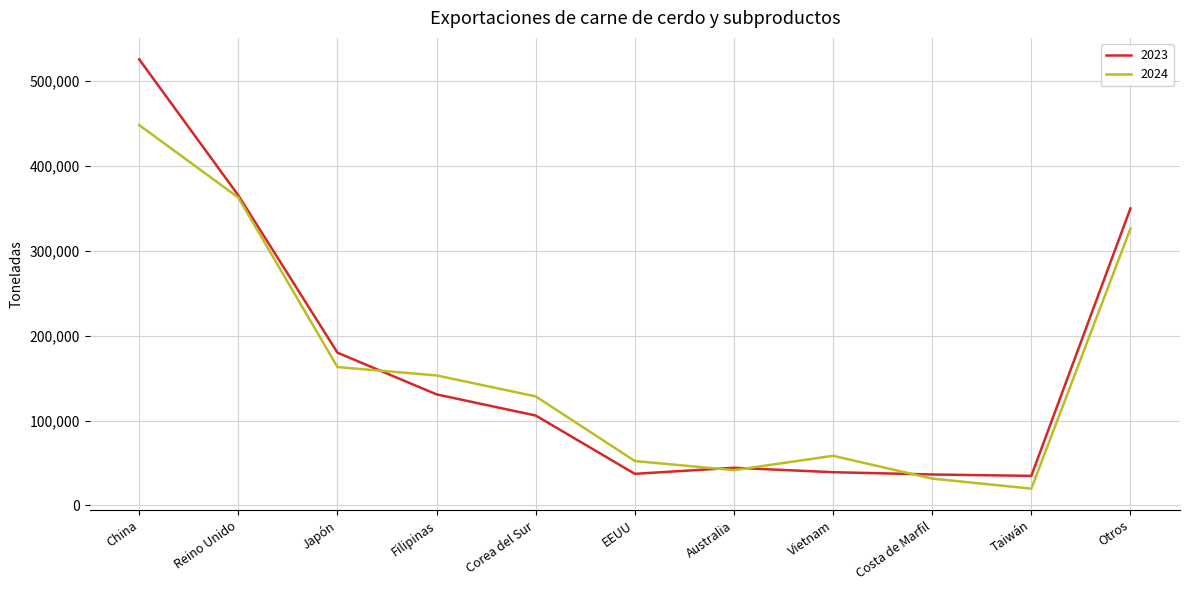

At how many categories does at least one series exceed 460404?

1